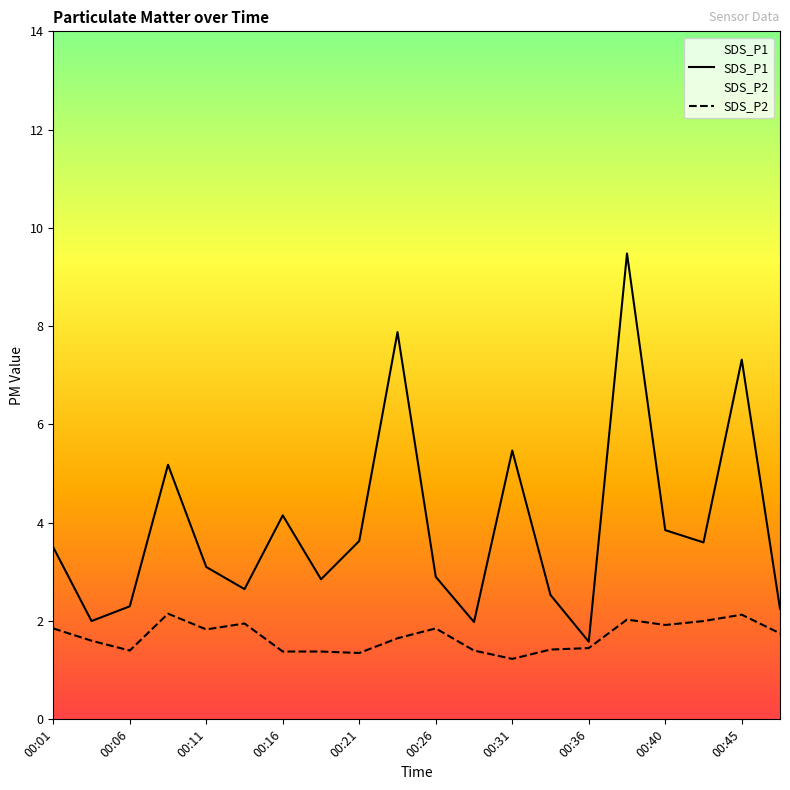

Which category has the lowest value in the SDS_P1 series?

00:36